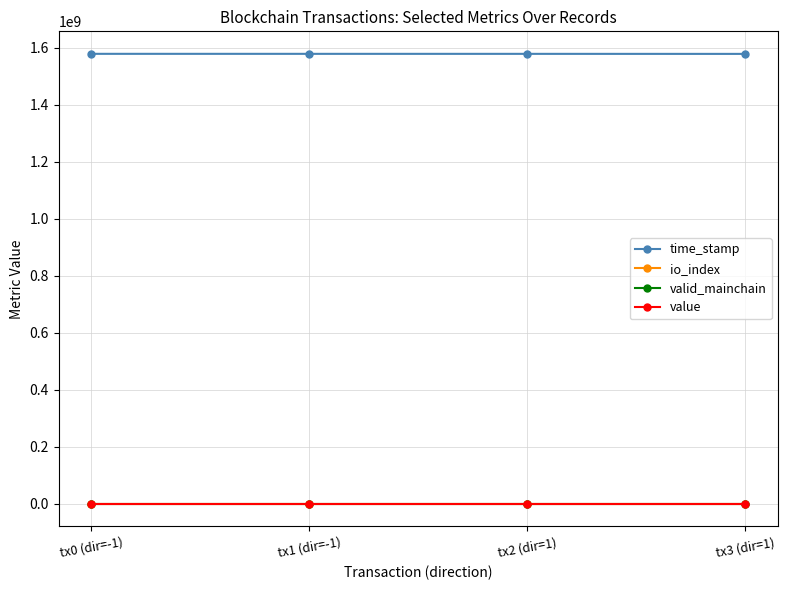

What is the sum of the time_stamp values at tx3 (dir=1) and tx2 (dir=1)?

3157106301.0